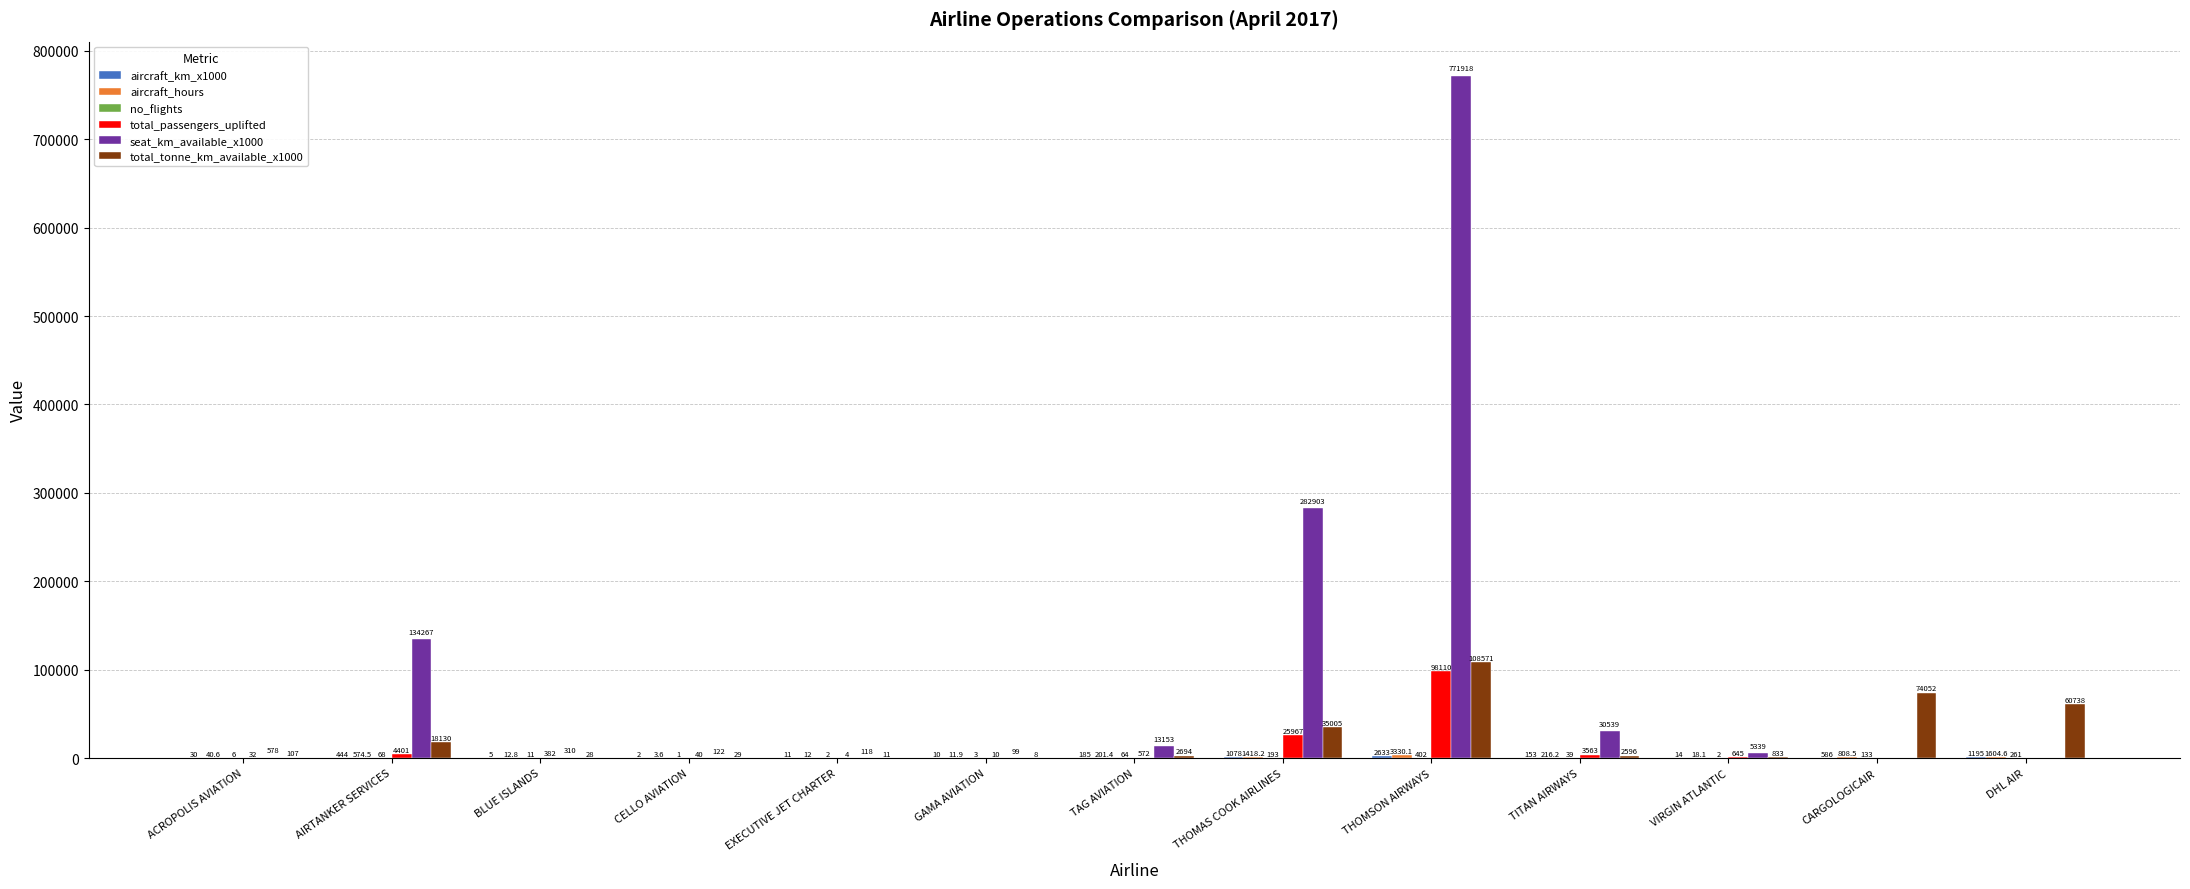

At which label is seat_km_available_x1000 closest to 385959?

THOMAS COOK AIRLINES